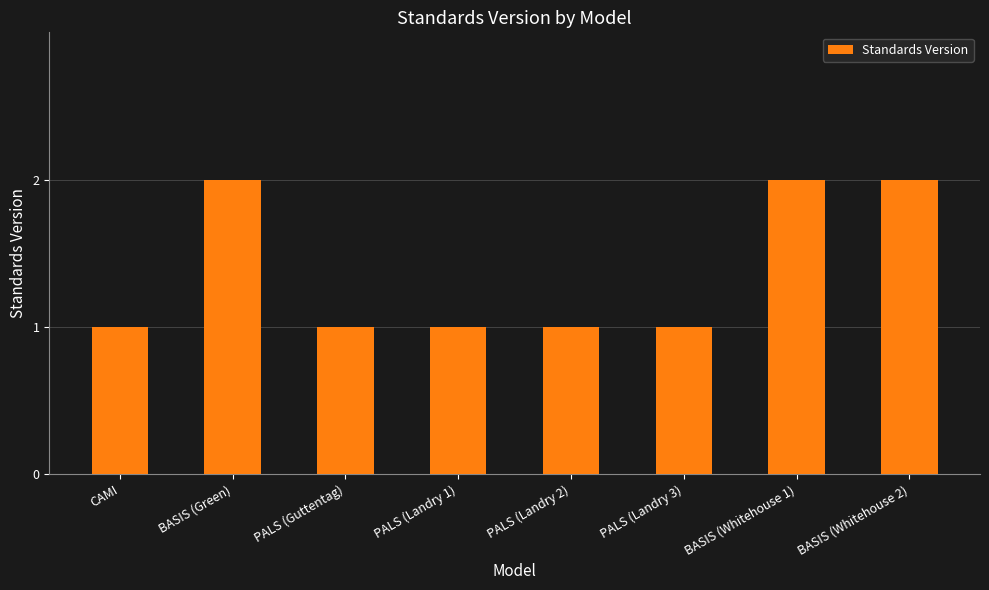

What is the label of the 8th bar from the right?

CAMI